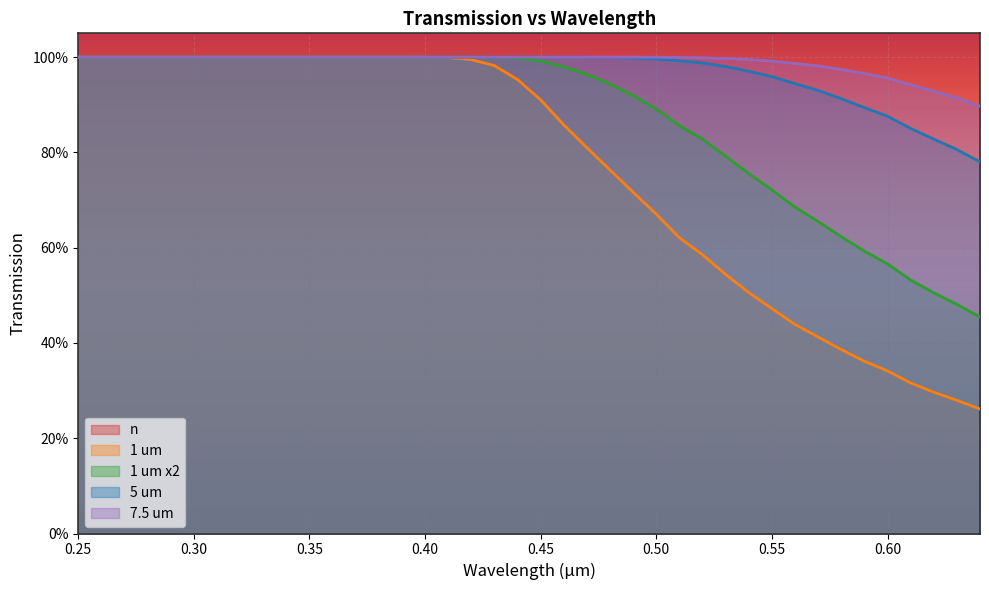

The value of 7.5 um at 0.61 is 0.9. True or false?

True